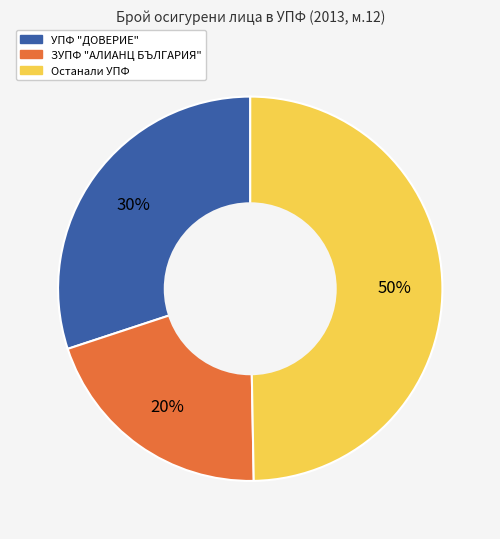

Approximately how many times larger is the value at ЗУПФ "АЛИАНЦ БЪЛГАРИЯ" compared to УПФ "ДОВЕРИЕ"?

0.7